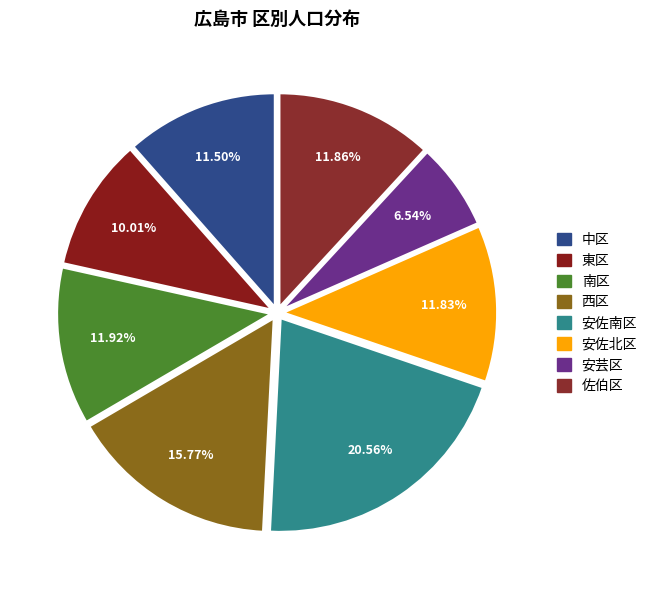

Count the number of slices in the pie.

8